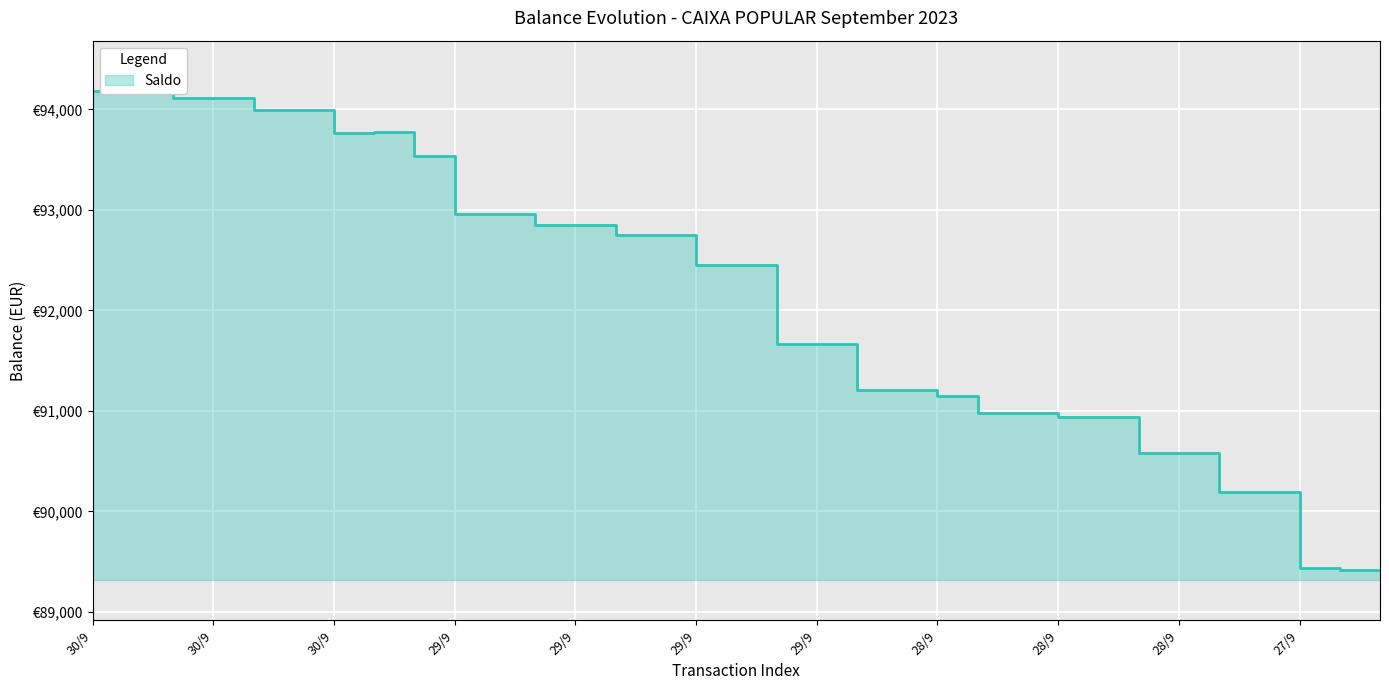

How many interior local peaks (higher than both neighbors) does the data have?

14